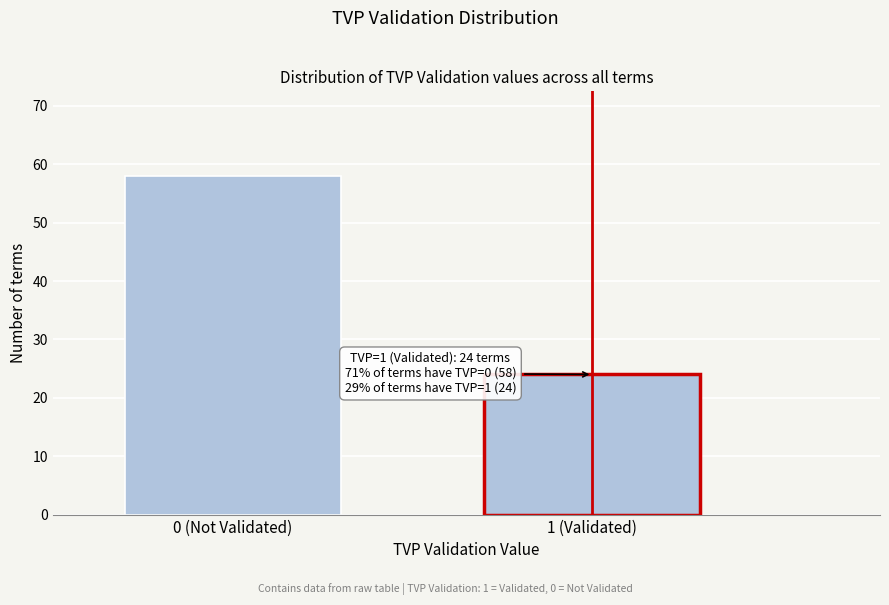

Reading left to right, transcribe all the data shown in this chart.

58	24